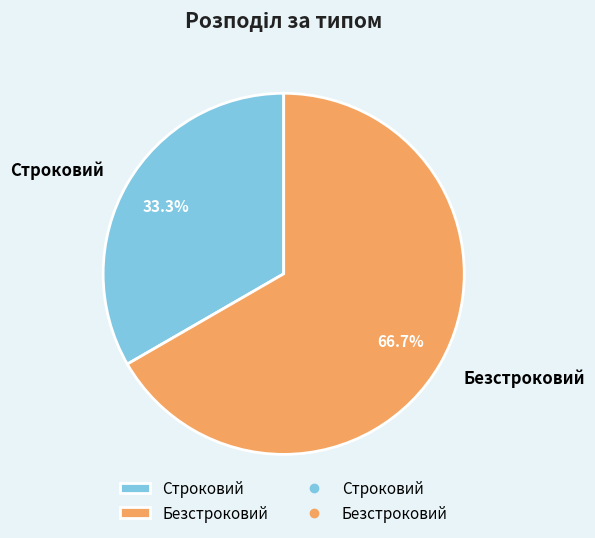

What percentage do Строковий and Безстроковий together represent?

100.0%